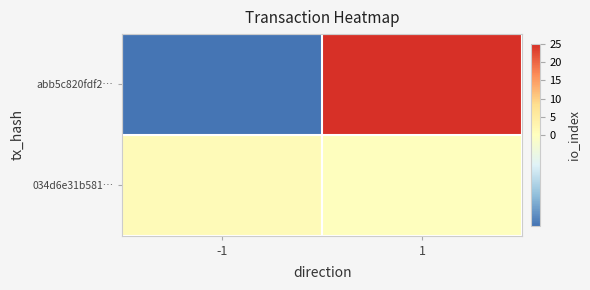

What is the maximum value shown in the chart?

25